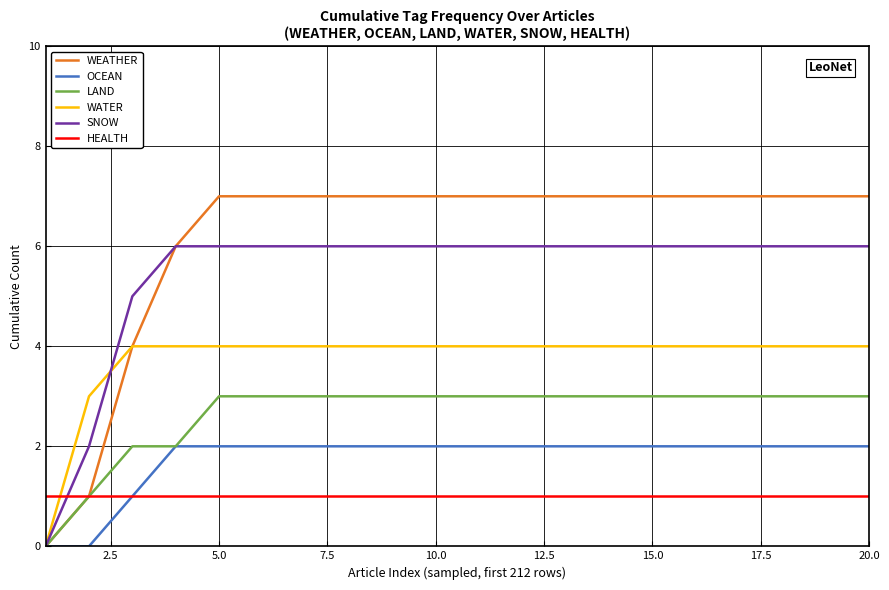

Which series has the largest total across all categories?

WEATHER